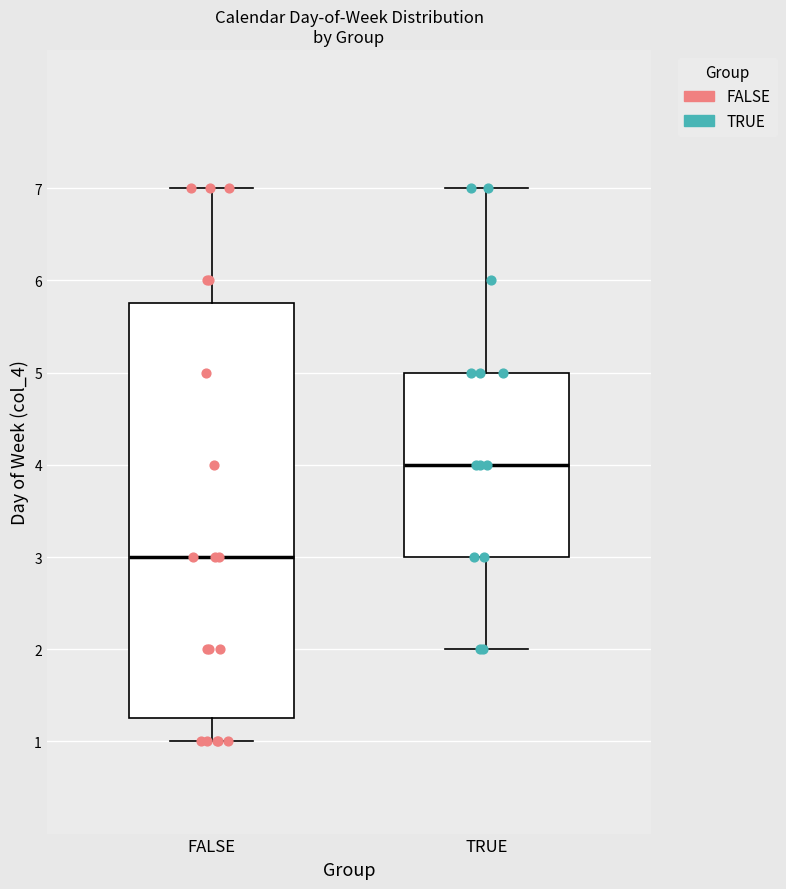

Where is the lower edge of the box for FALSE on the y-axis? The values are not printed on the chart, so give them approximately, as read against the axis.

1.3